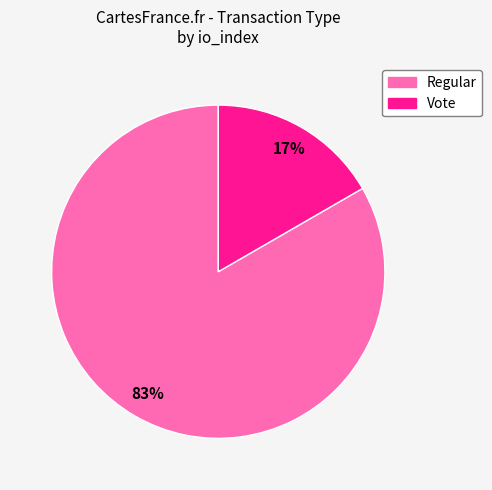

To the nearest percent, what is the average slice percentage?

50%